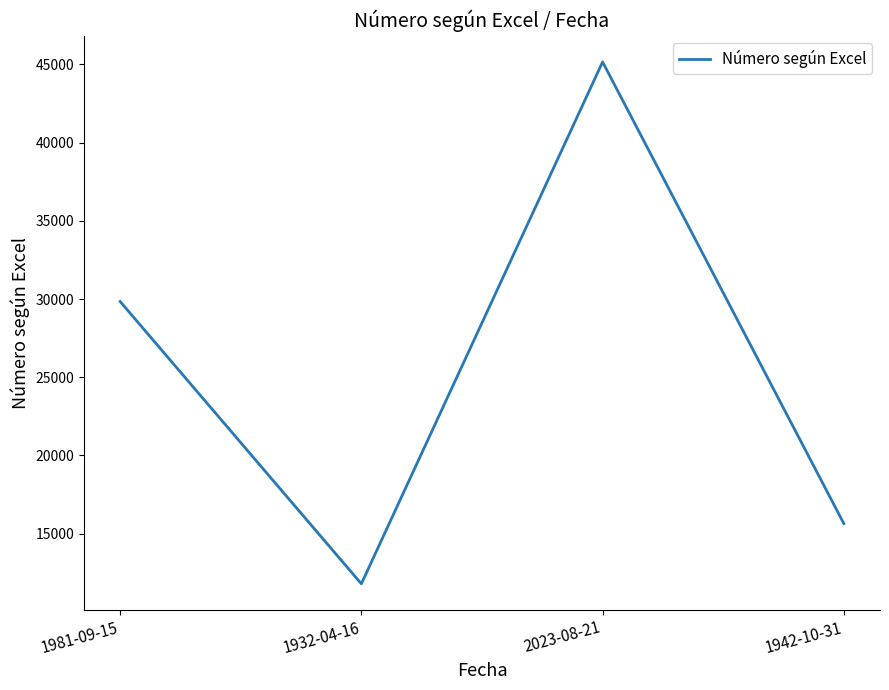

What is the maximum value shown in the chart?

45159